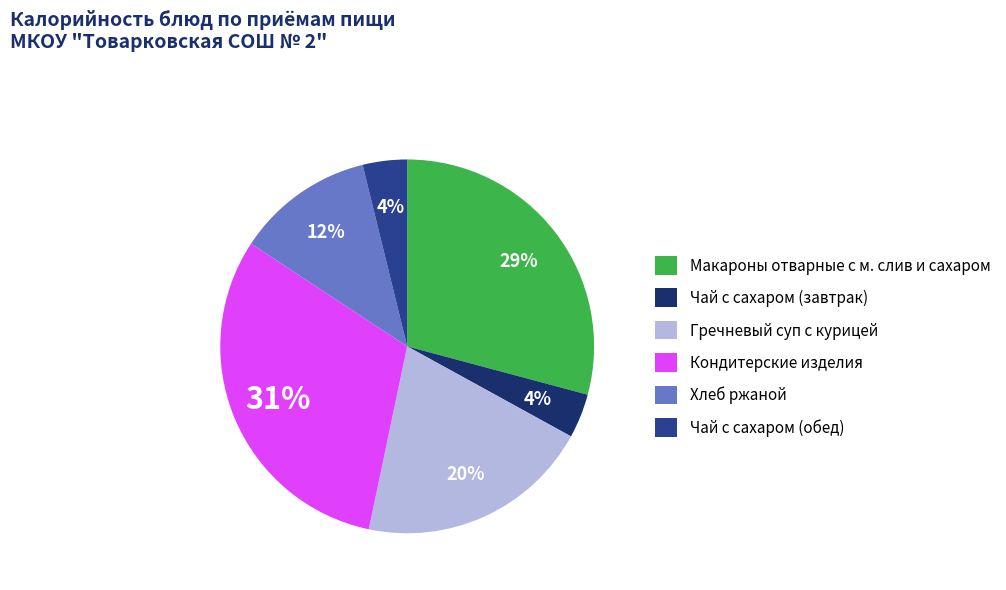

Which category has the biggest portion of the pie?

Кондитерские изделия